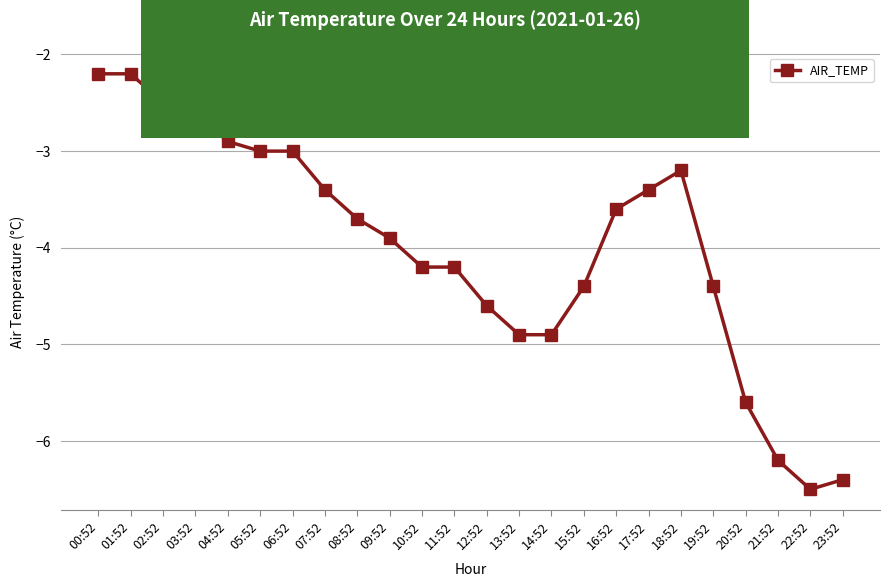

What is the value of the 17th point from the left?

-3.6